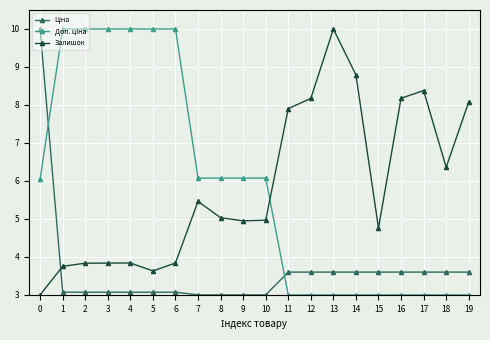

What is the total value across all series at 19?

14.7